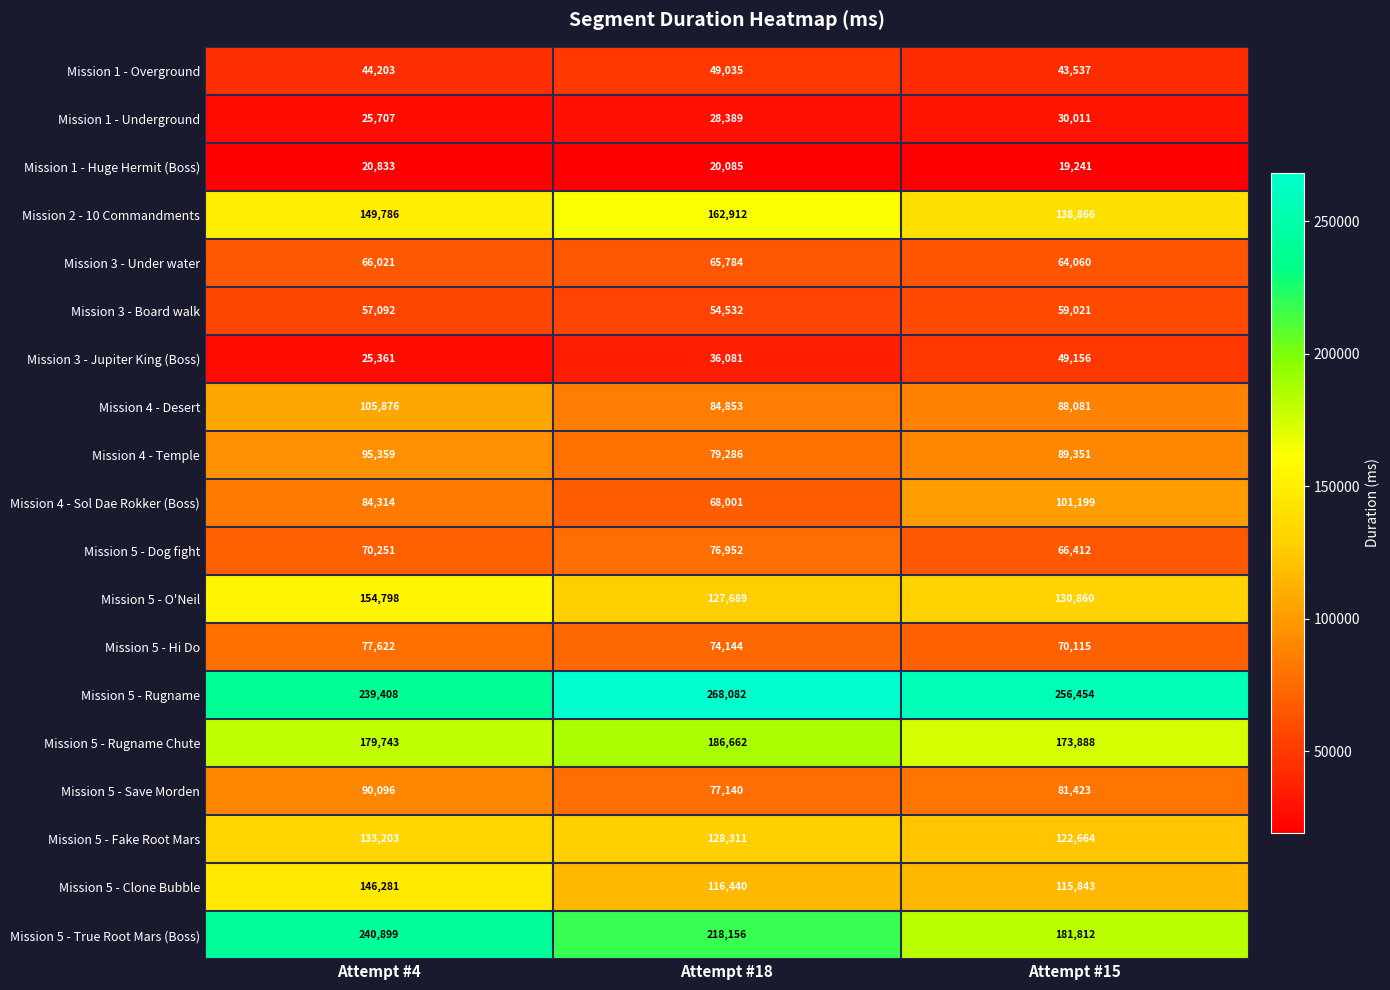

At how many categories does at least one series exceed 92830?

3